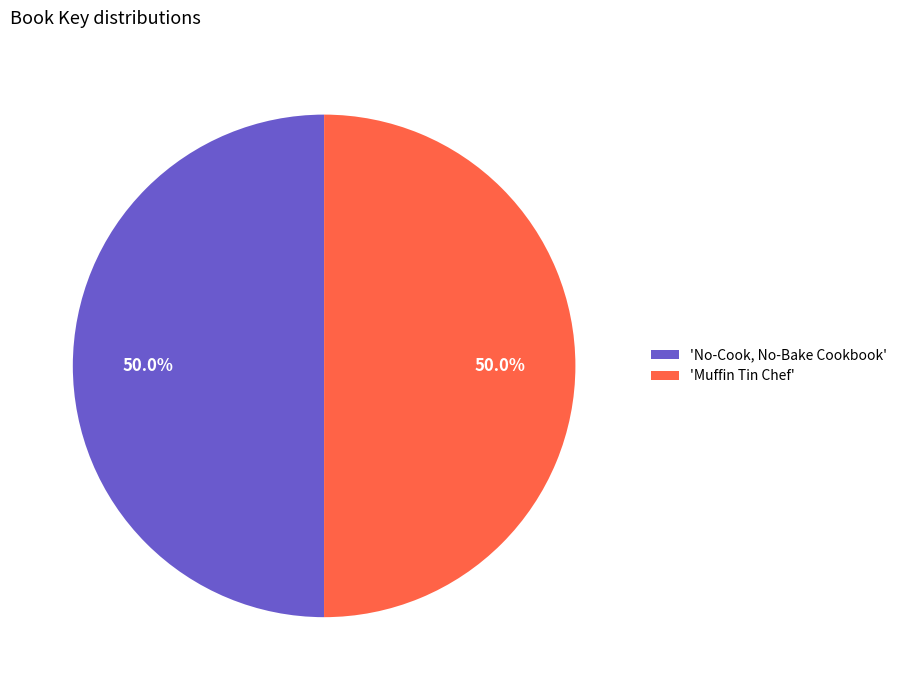

Approximately how many times larger is the value at 'No-Cook, No-Bake Cookbook' compared to 'Muffin Tin Chef'?

1.0